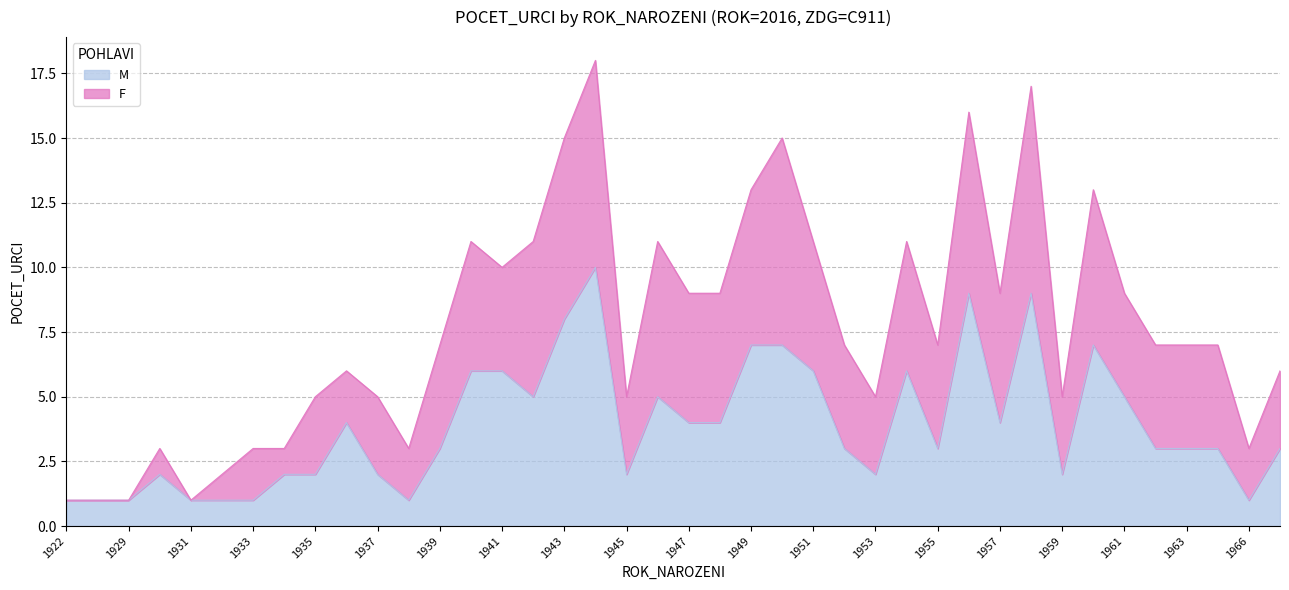

How many values are between 2 and 6?

25